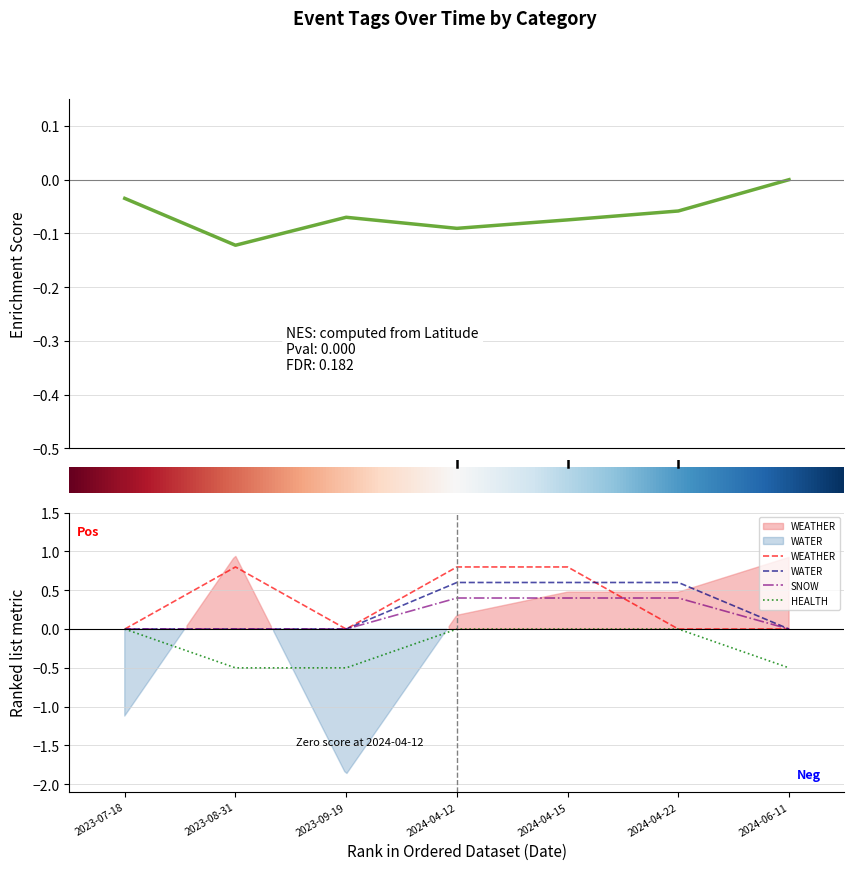

Reading left to right, transcribe all the data shown in this chart.

WEATHER: 0.0	0.8	0.0	0.8	0.8	0.0	0.0
WATER: 0.0	0.0	0.0	0.6	0.6	0.6	0.0
SNOW: 0.0	0.0	0.0	0.4	0.4	0.4	0.0
HEALTH: -0.0	-0.5	-0.5	-0.0	-0.0	-0.0	-0.5